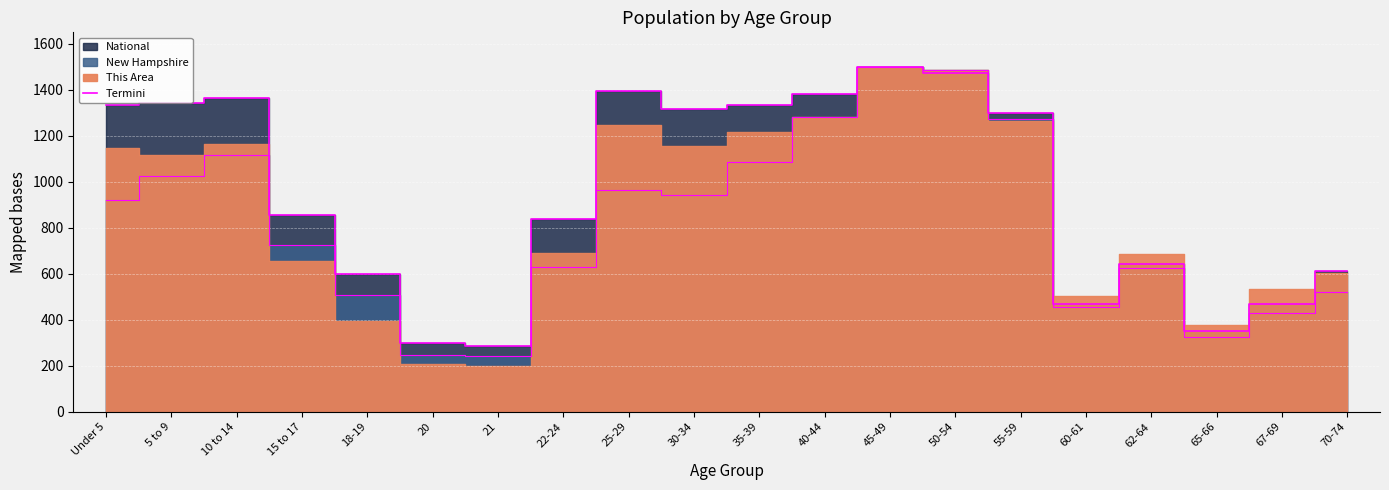

Count the number of categories in the chart.

20